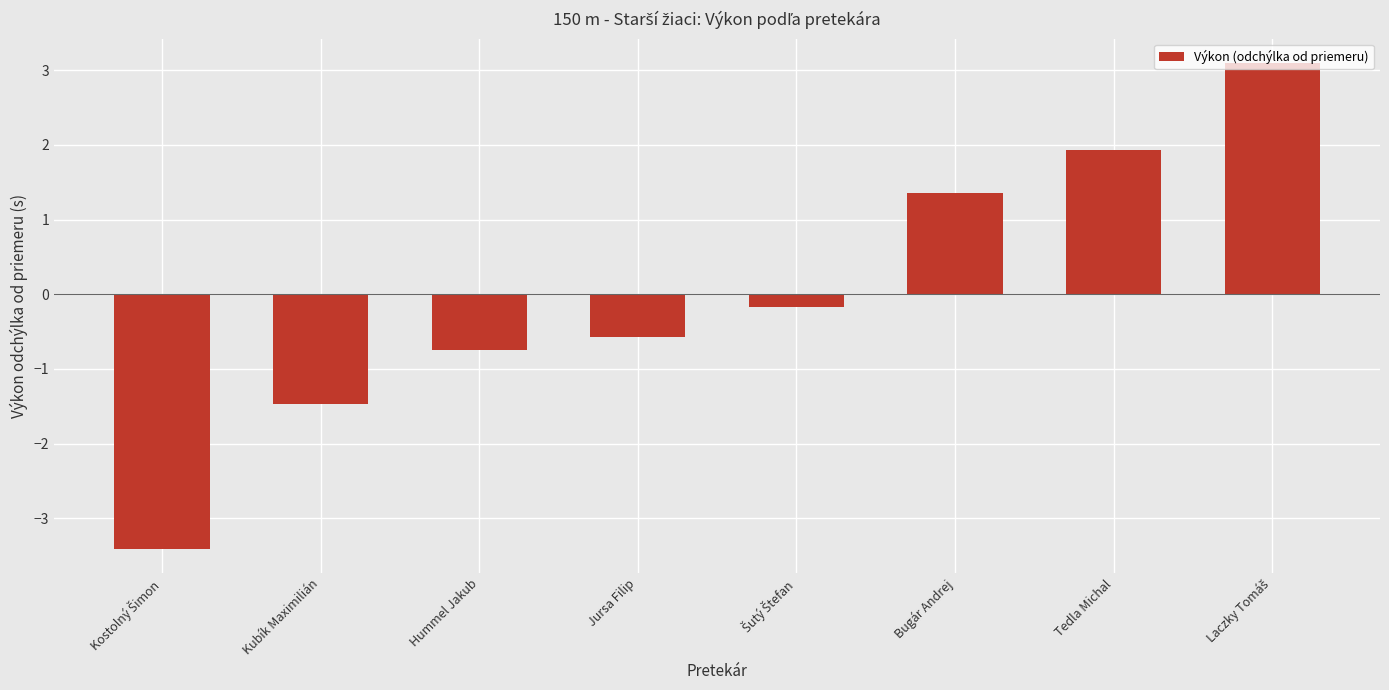

The value at Hummel Jakub is -1.3. True or false?

False